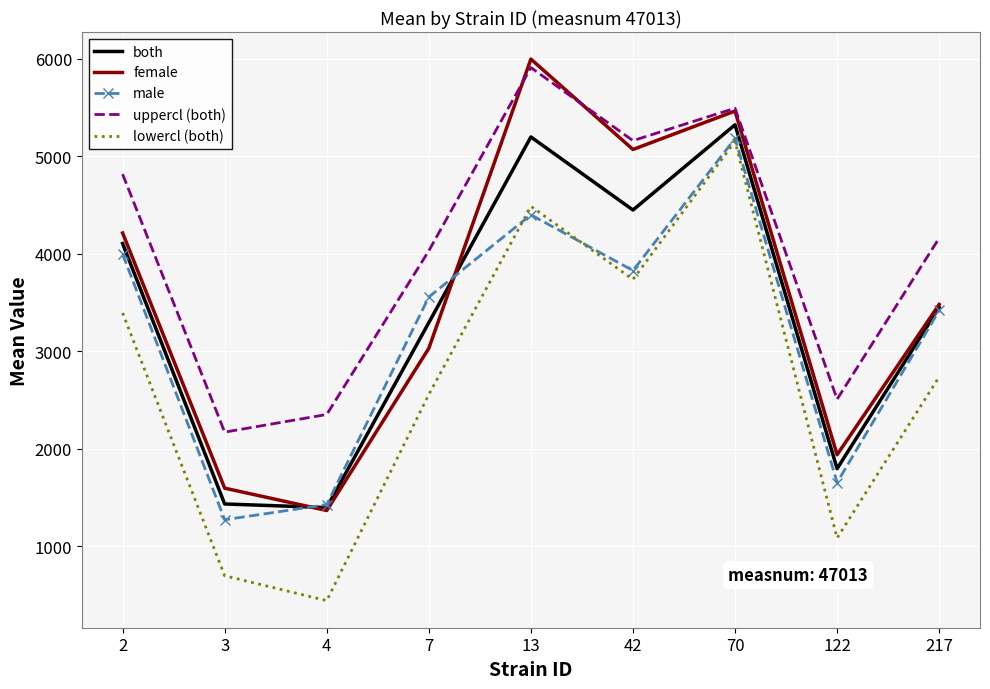

Is the value of female at 217 greater than the value of male at 70?

No